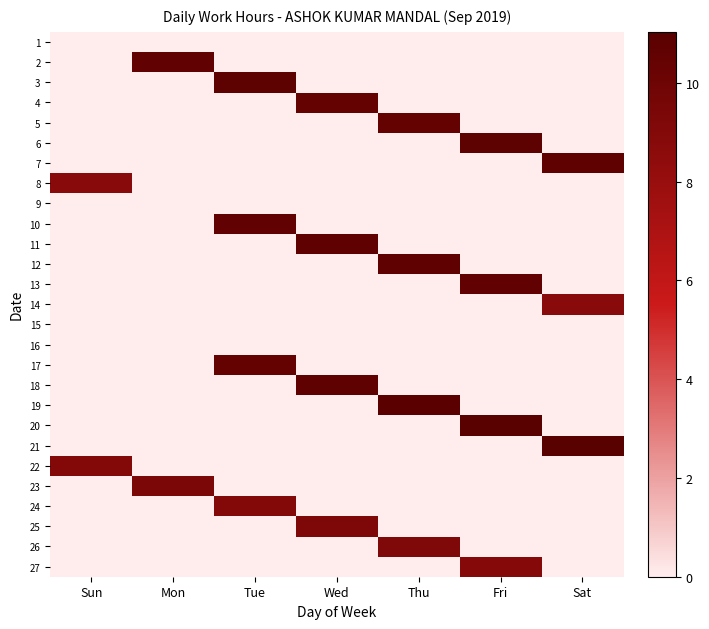

What is the spread (max minus min) of values at Mon?

10.6